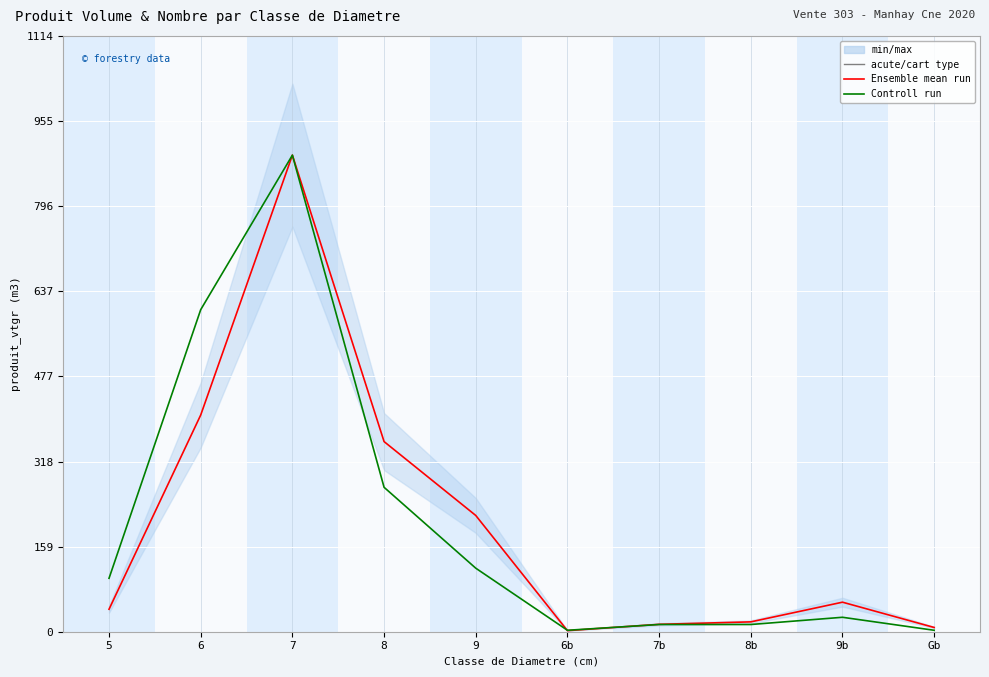

What is the spread (max minus min) of values at 8?

85.5